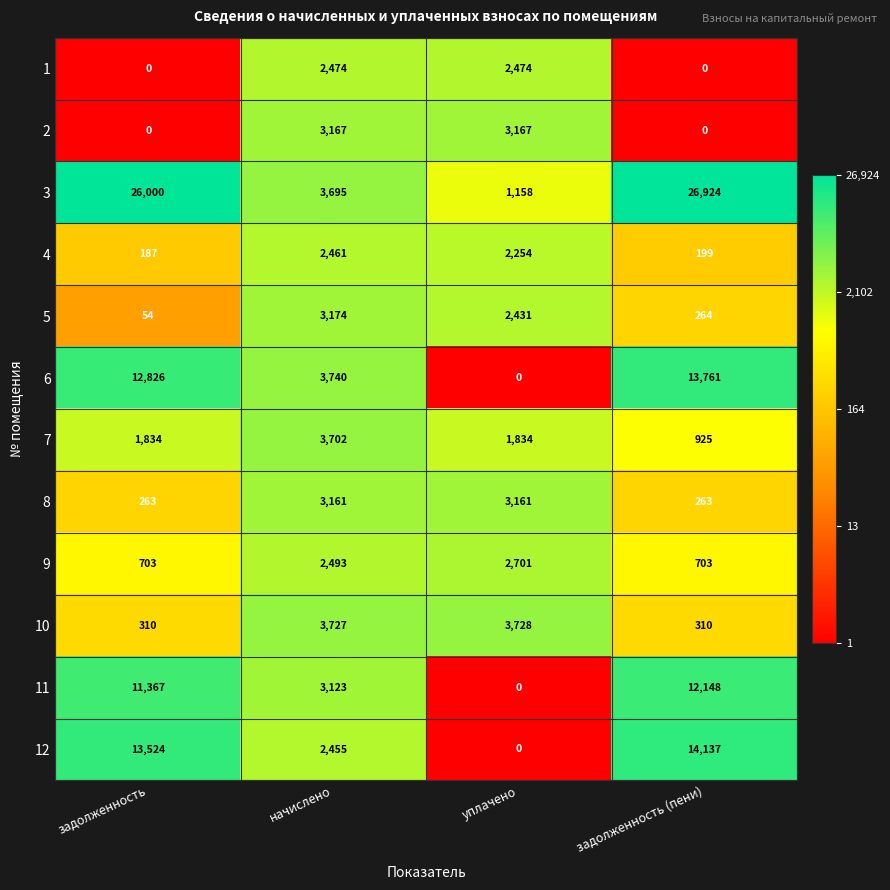

What is the spread (max minus min) of values at уплачено?

3728